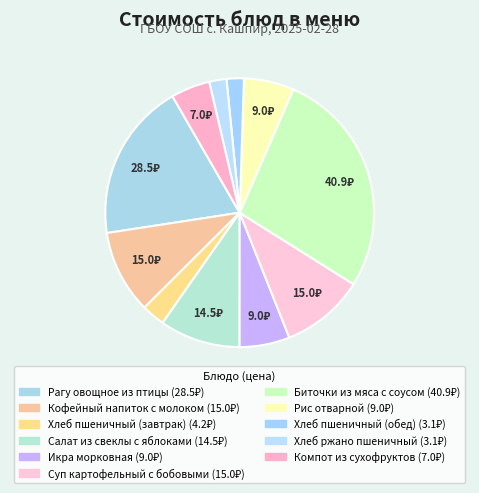

Is it true that Хлеб пшеничный (завтрак) is 1% of the pie?

False